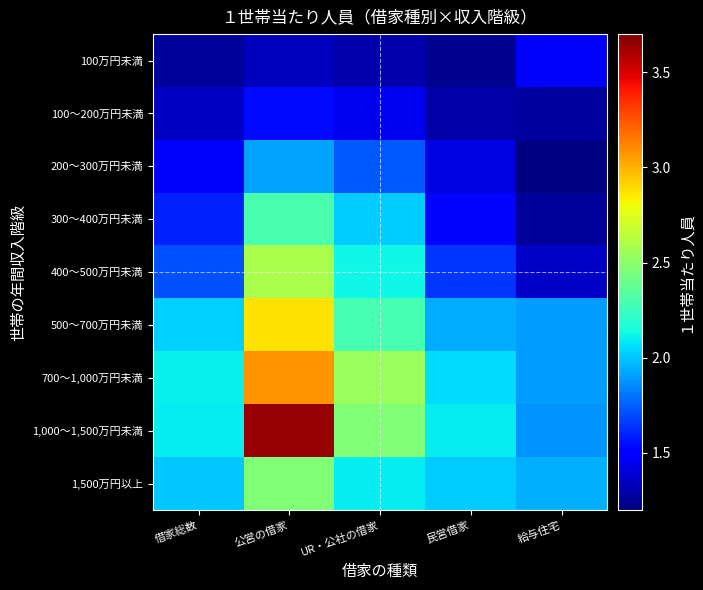

At how many categories does at least one series exceed 3?

1